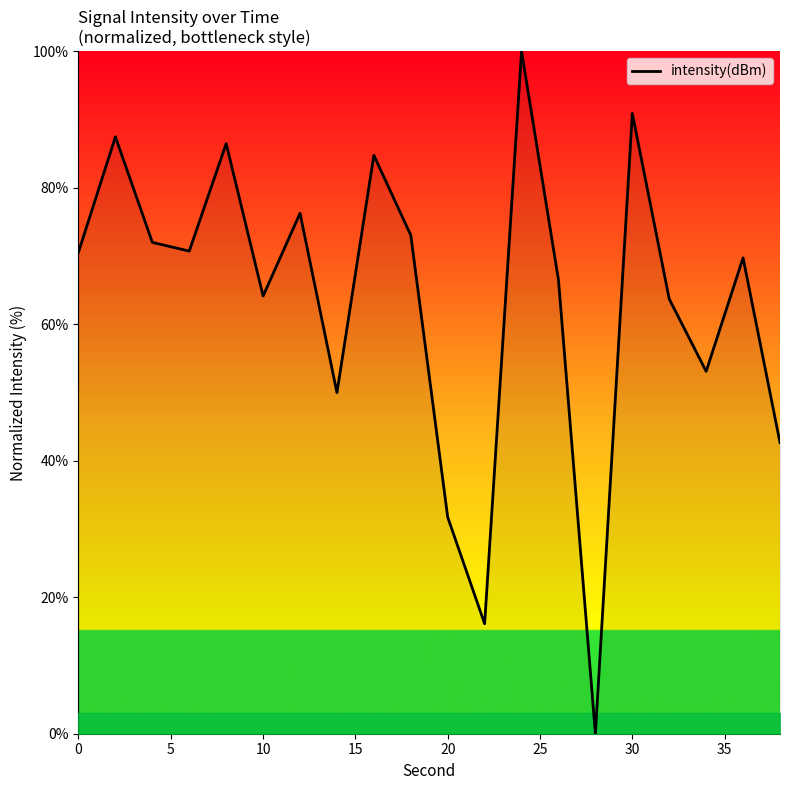

What is the maximum value shown in the chart?

100.0